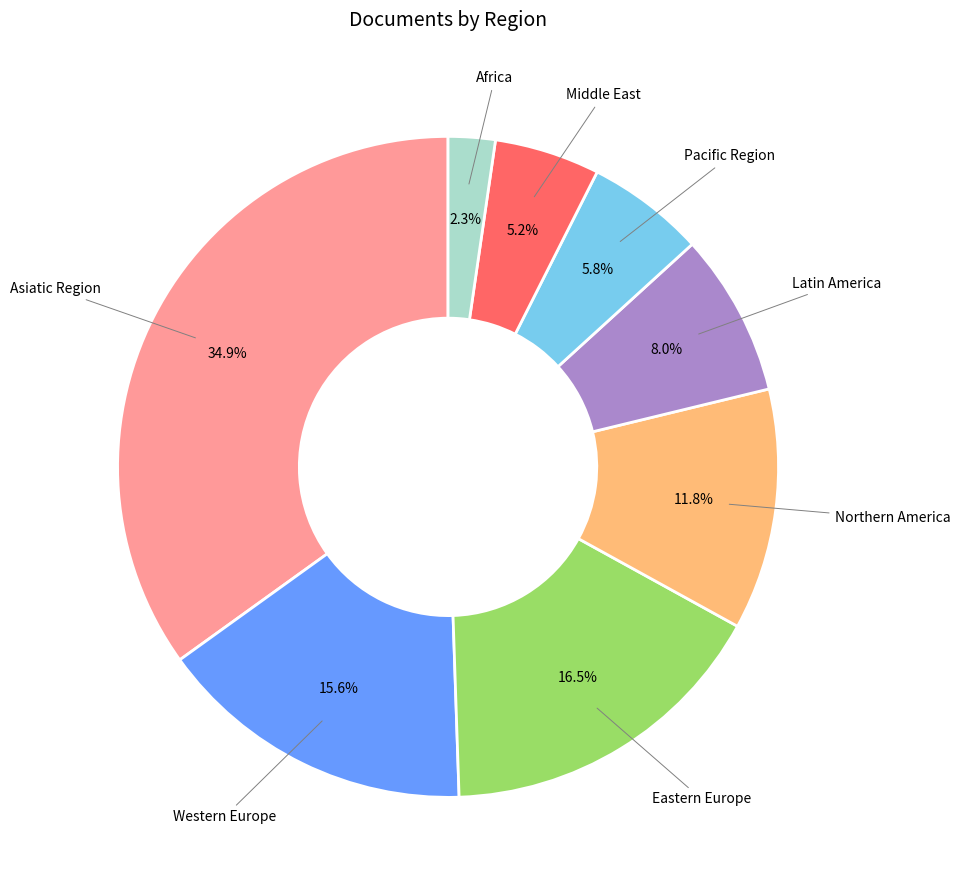

Does Asiatic Region represent more than half of the total?

No